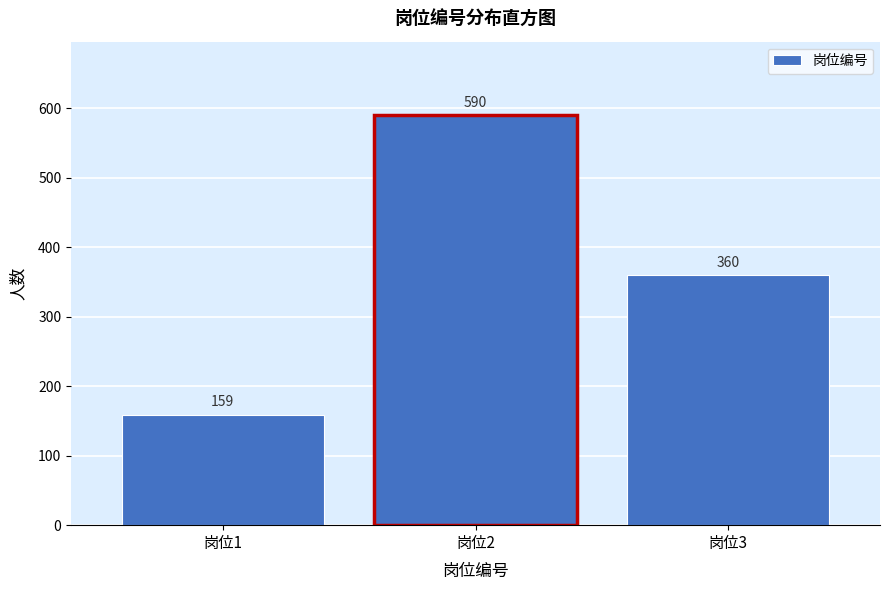

Reading left to right, transcribe all the data shown in this chart.

岗位1=159	岗位2=590	岗位3=360